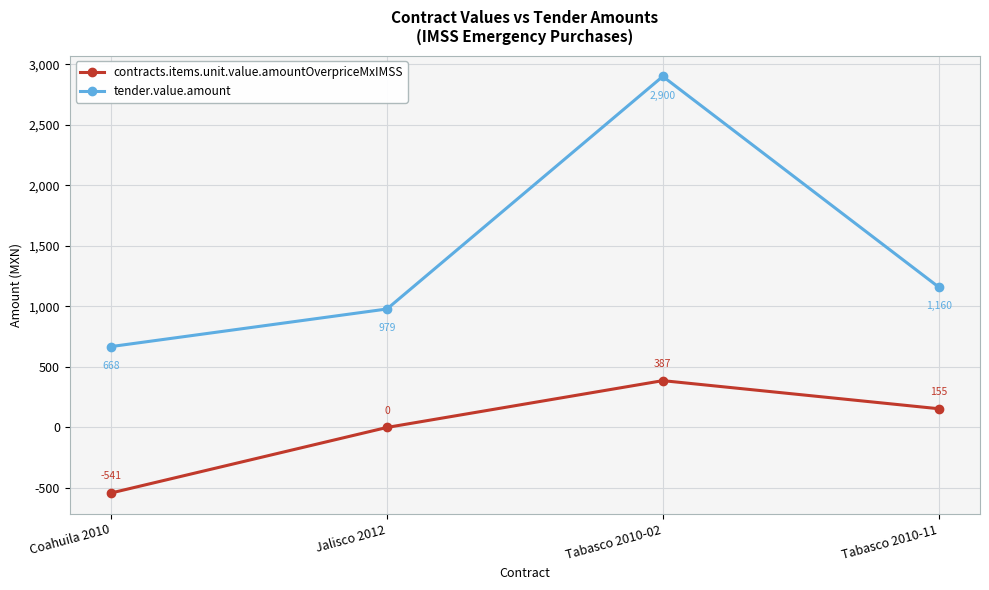

The tender.value.amount series shows 978.6 at Jalisco 2012. True or false?

True